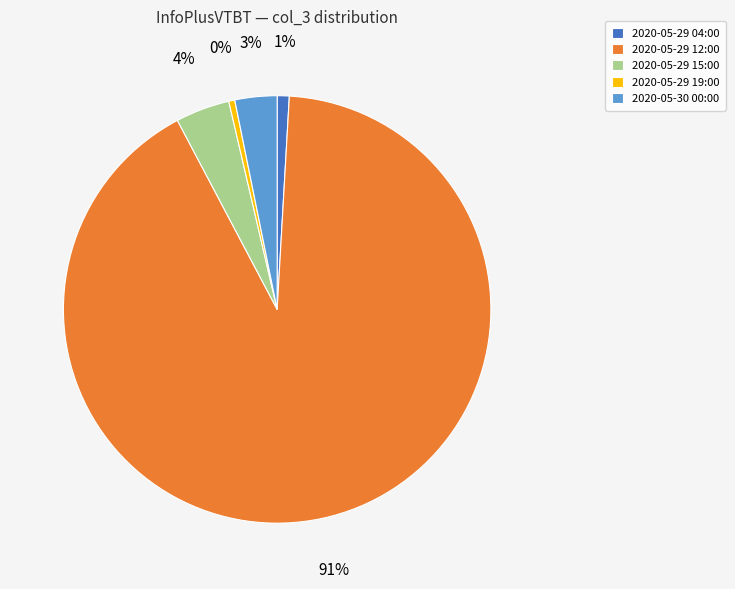

Is the sum of 2020-05-29 12:00 and 2020-05-29 19:00 greater than half?

Yes